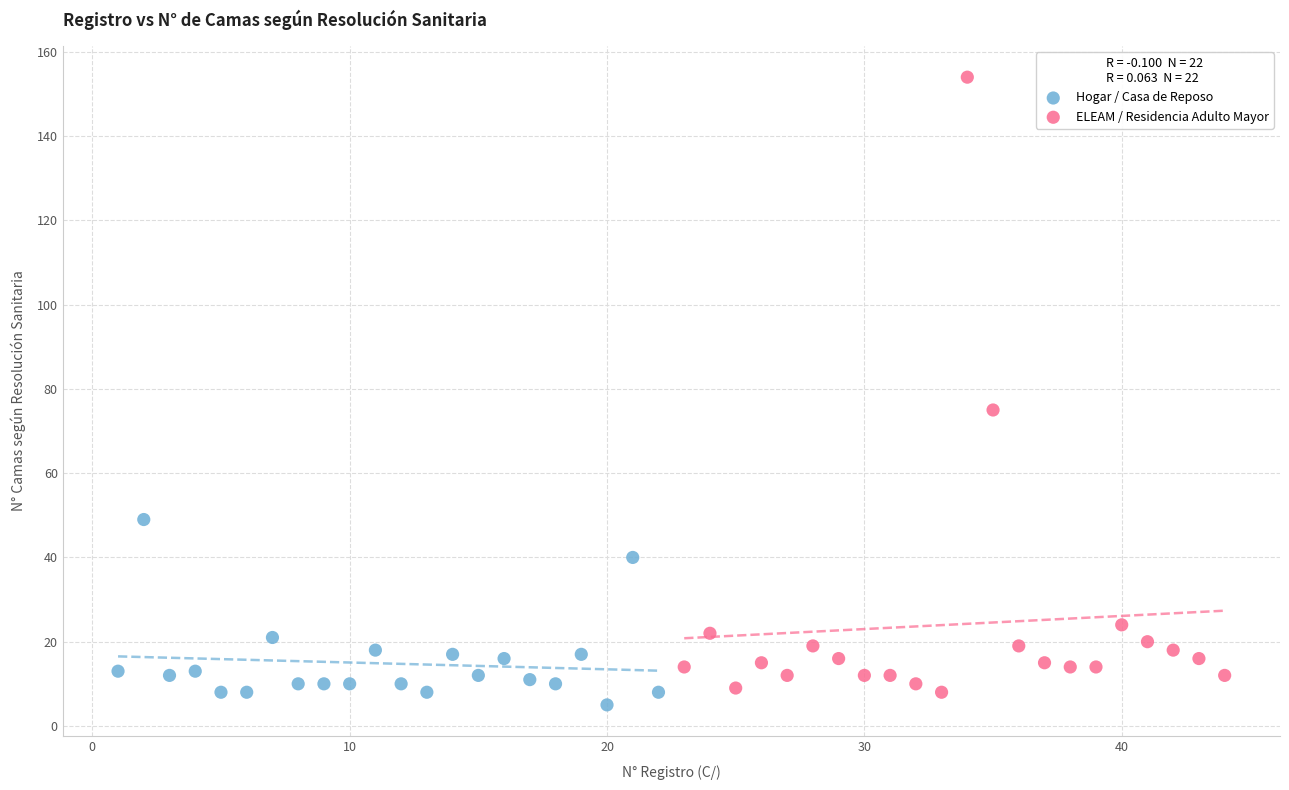

Which series contains the highest Y value?

ELEAM / Residencia Adulto Mayor